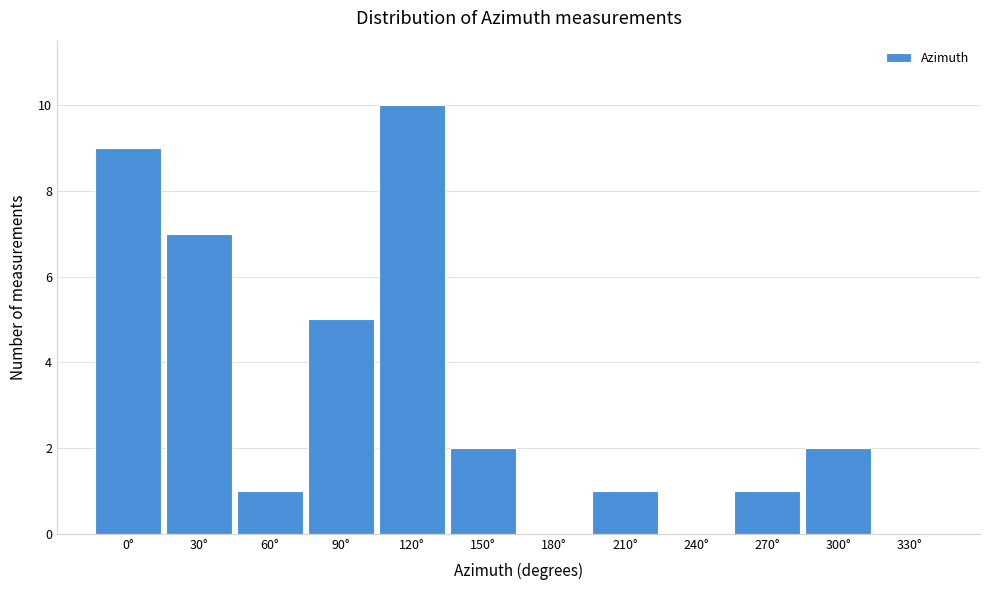

Reading right to left, extract all data points from this chart.

330°=0	300°=2	270°=1	240°=0	210°=1	180°=0	150°=2	120°=10	90°=5	60°=1	30°=7	0°=9